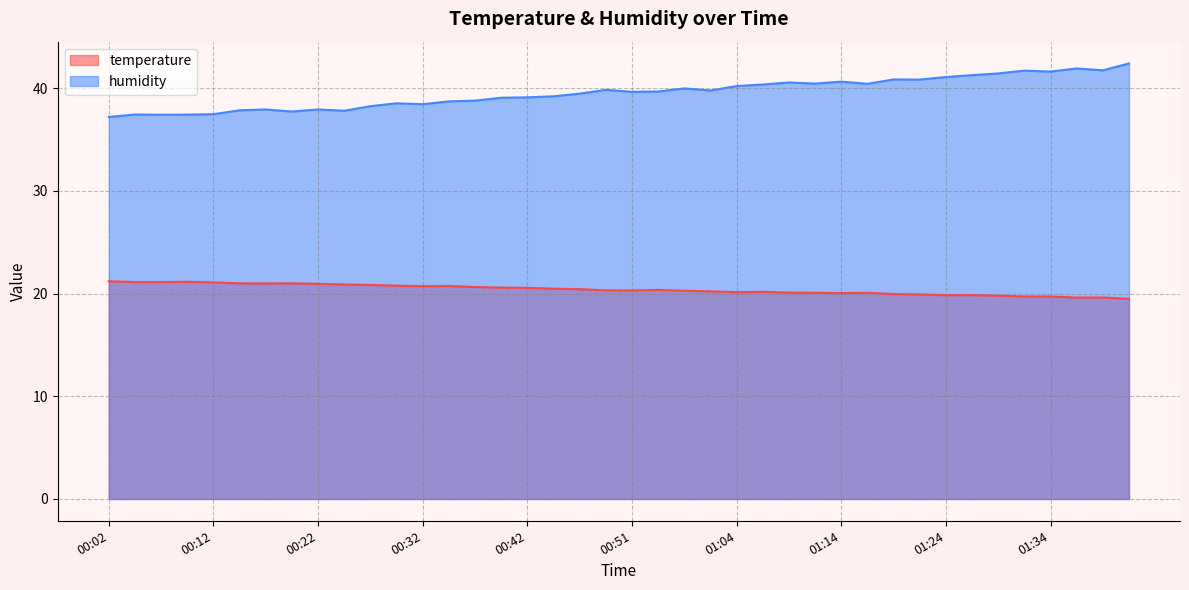

At 00:32, list the series in order from smallest to largest.

temperature, humidity